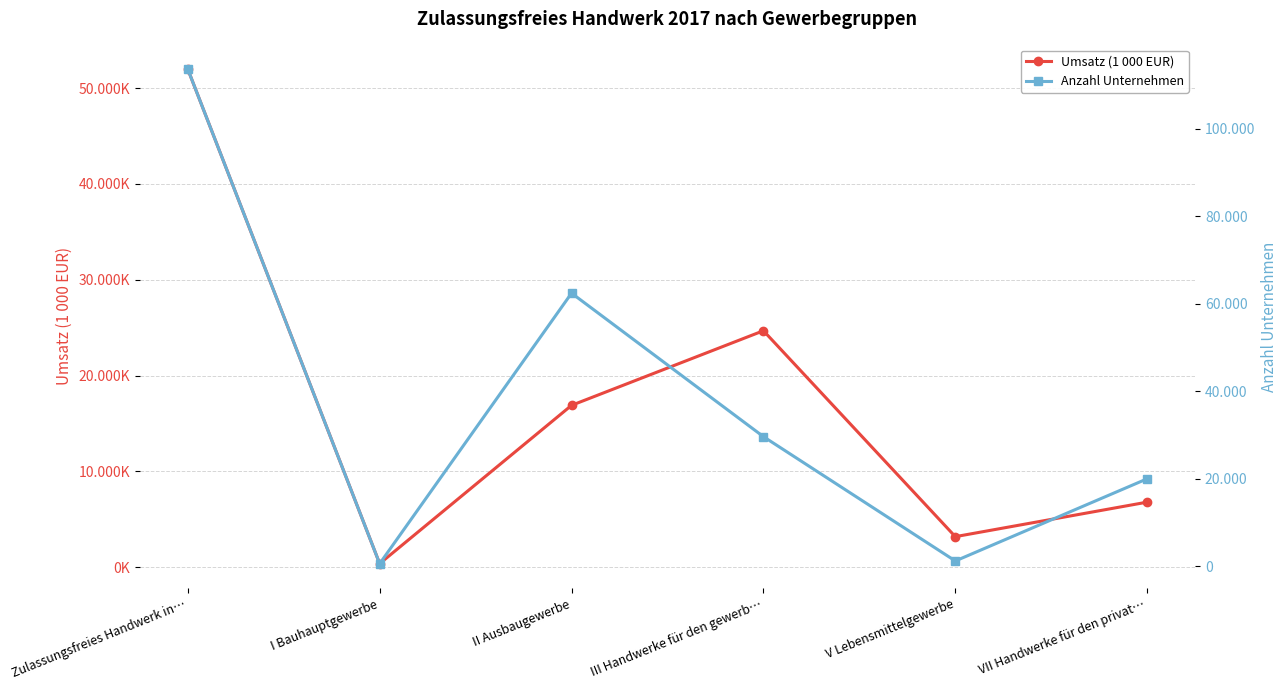

List the series in order of their overall mean, highest first.

Umsatz (1 000 EUR), Anzahl Unternehmen